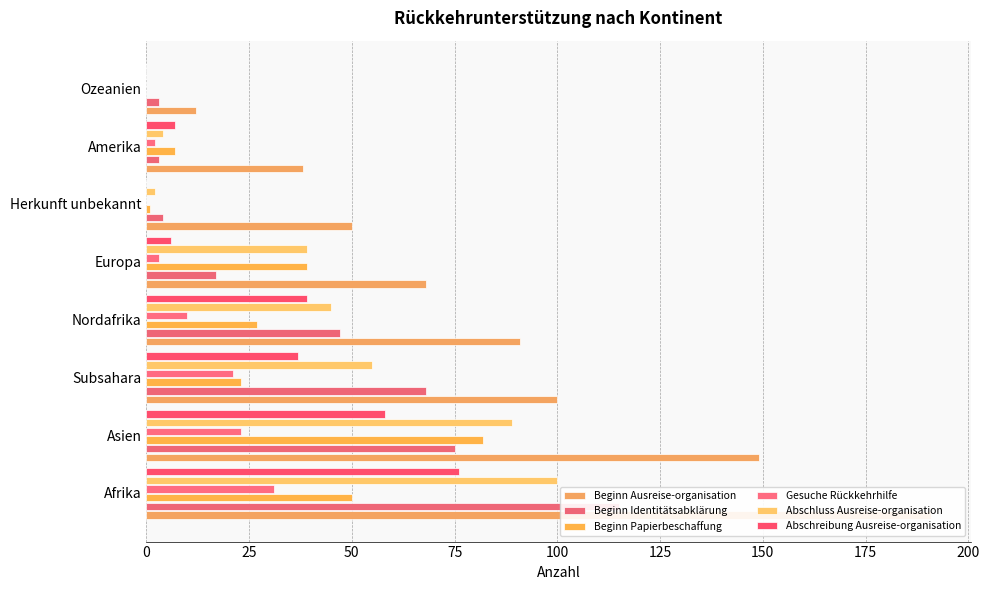

List the labels in order of Abschluss Ausreise-organisation value, largest first.

0, 25, 50, 75, 100, 150, 125, 175